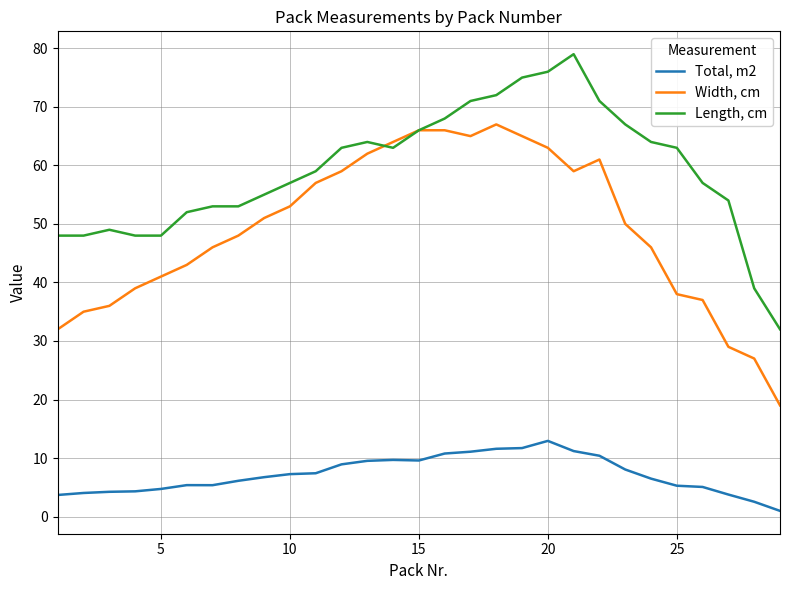

What are all the series names shown in the legend?

Total, m2, Width, cm, Length, cm